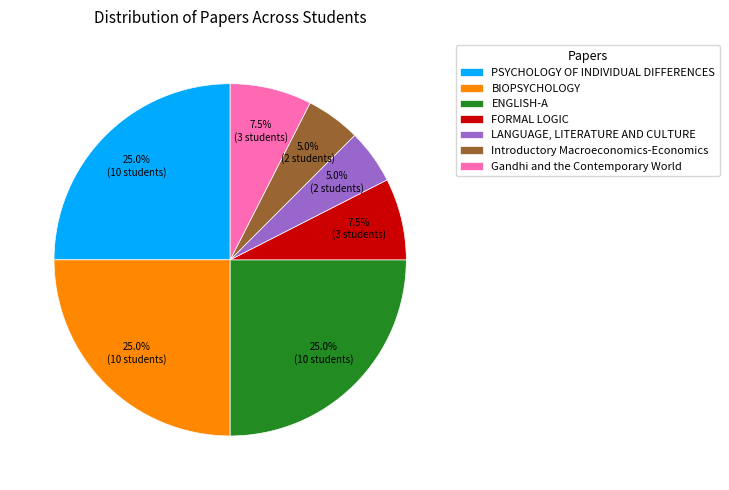

How many slices are in this pie chart?

7